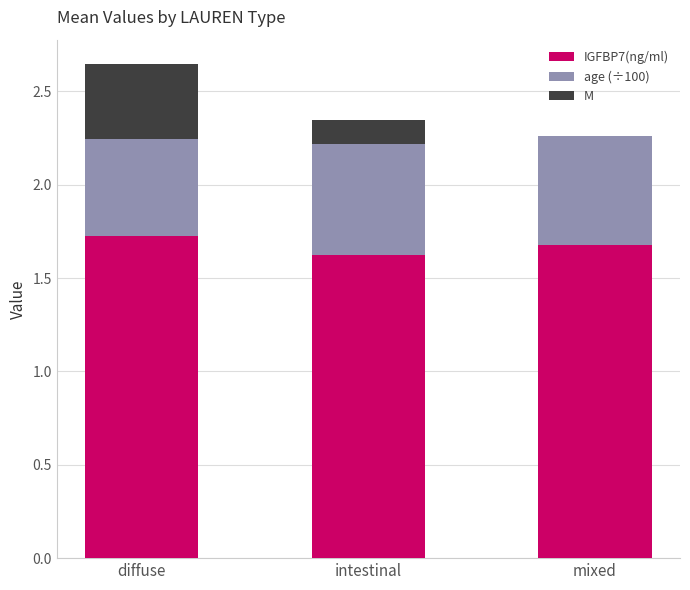

Is it true that IGFBP7(ng/ml) equals 0.5 at intestinal?

False